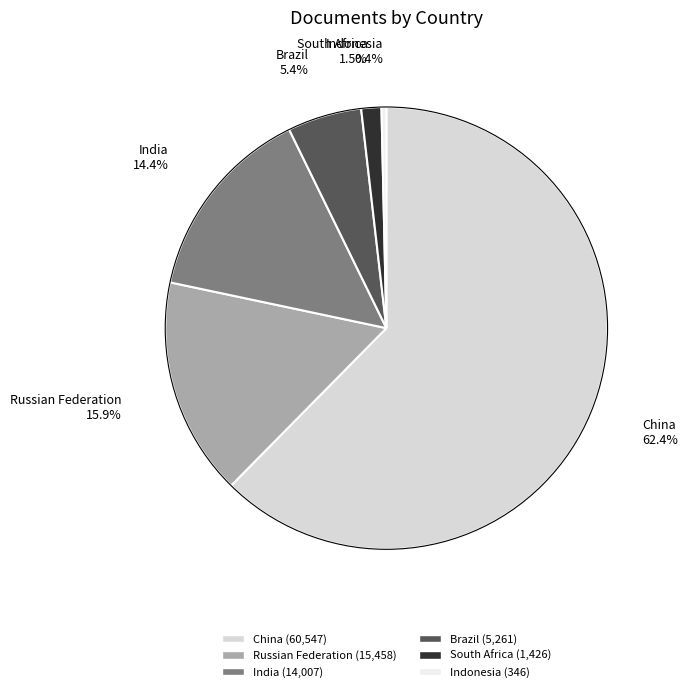

What percentage is the Brazil slice, to the nearest percent?

5%